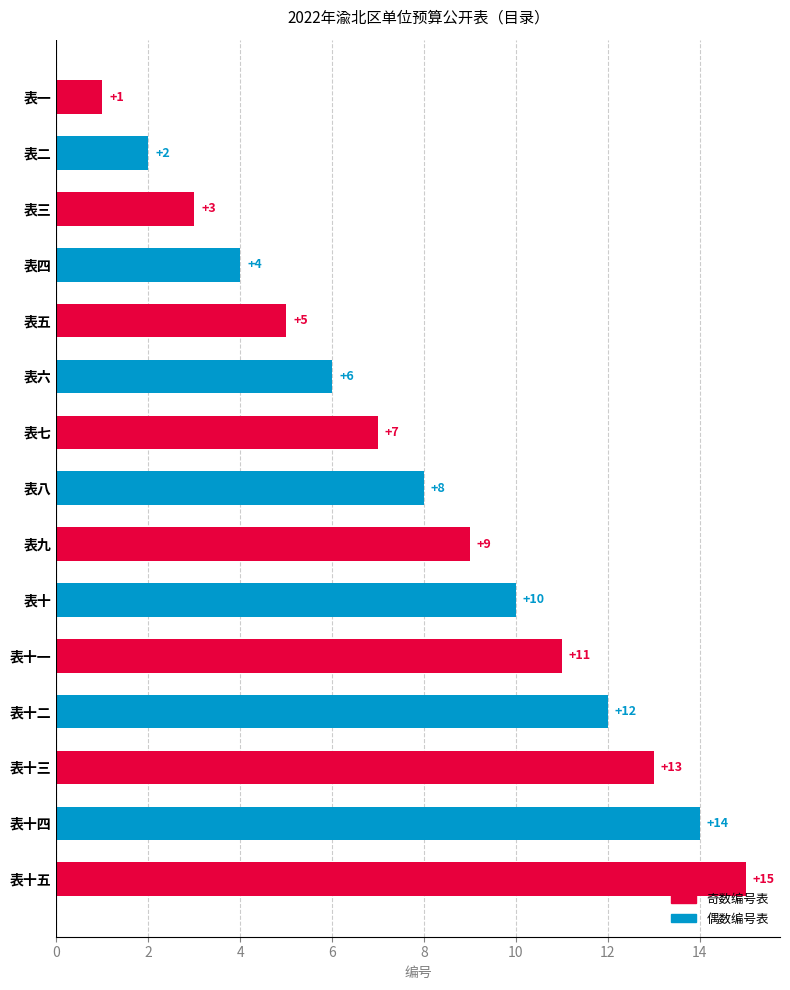

Are the bars grouped side by side (vs. stacked)?

No